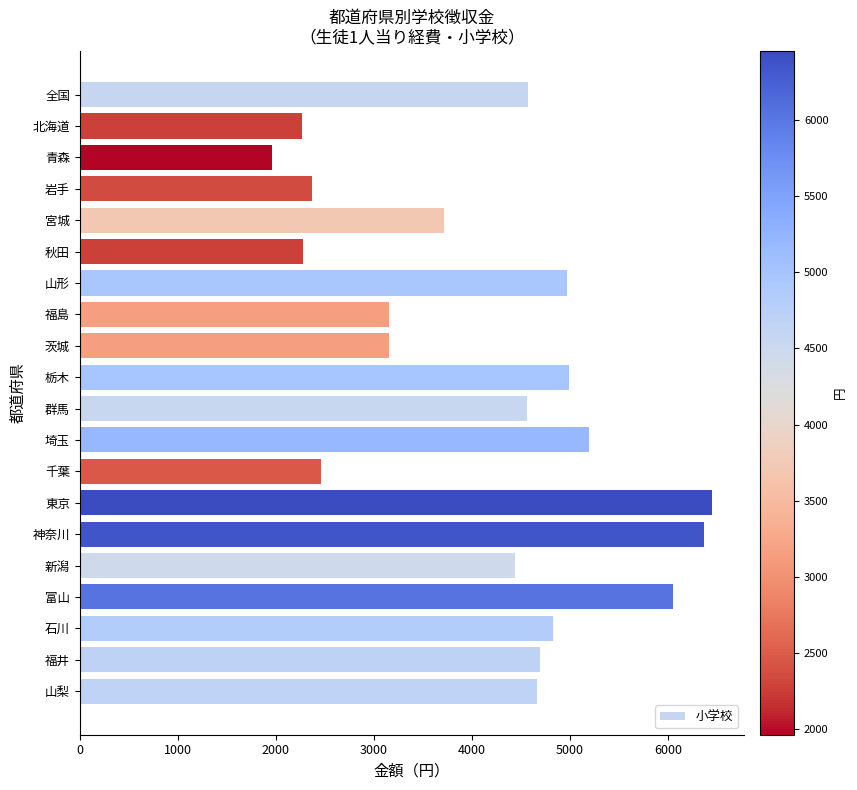

What is the minimum value shown in the chart?

1963